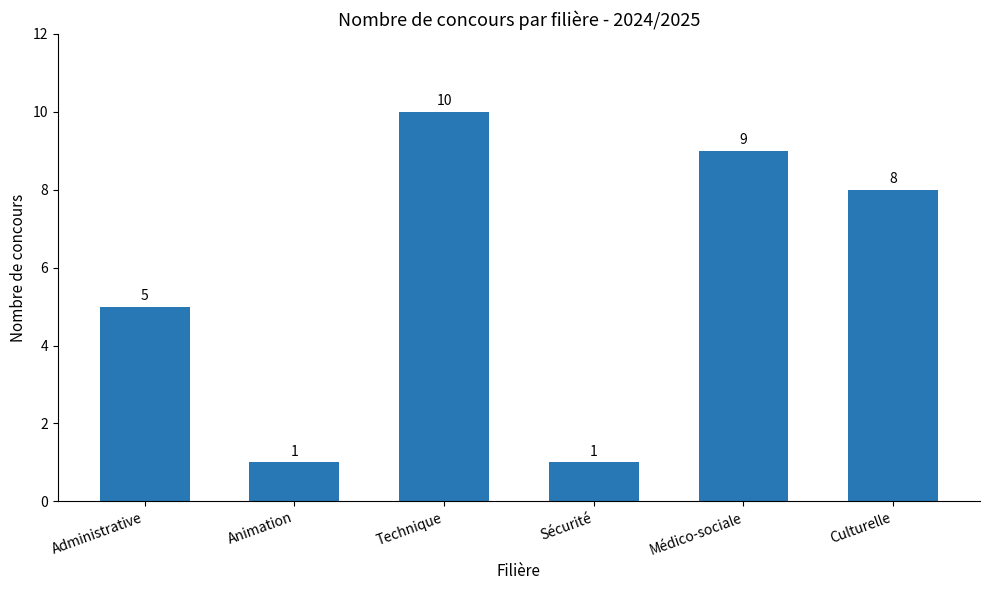

How many categories are shown in the chart?

6